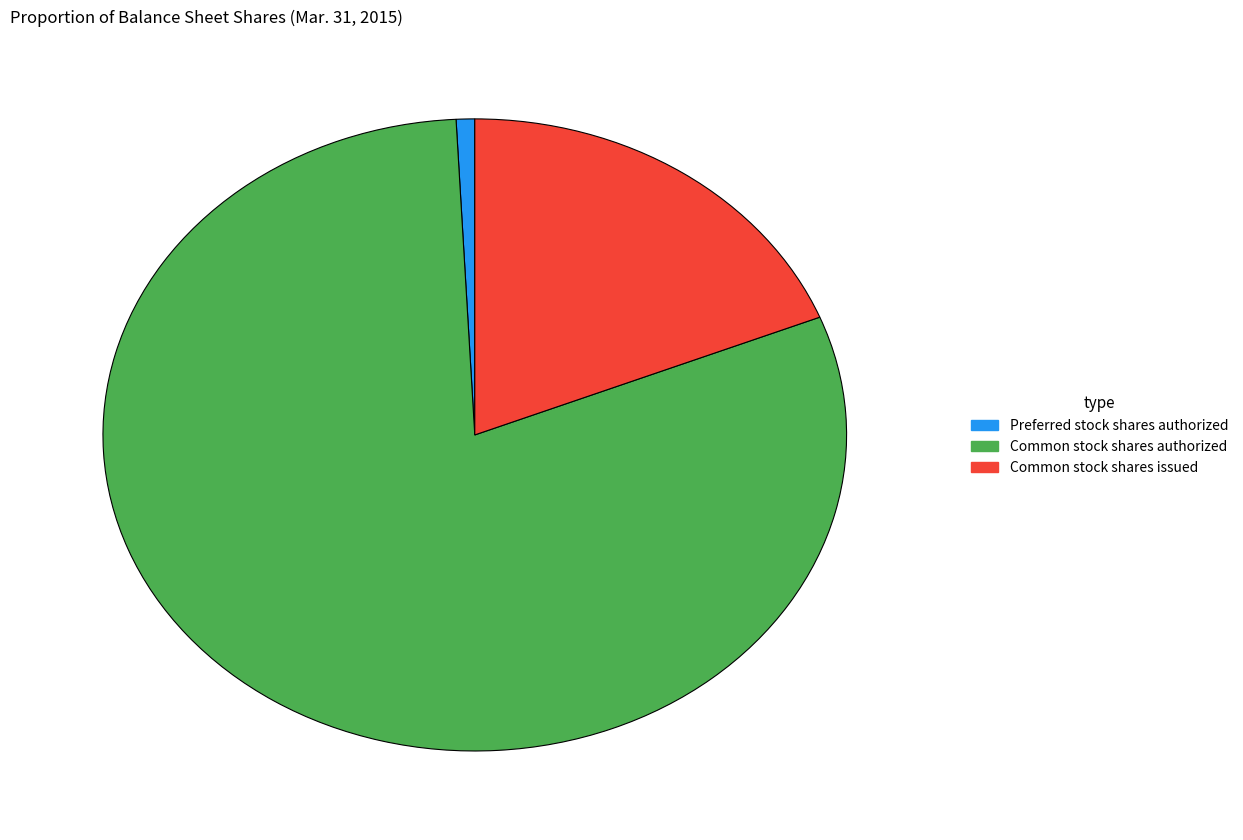

How many slices are in this pie chart?

3